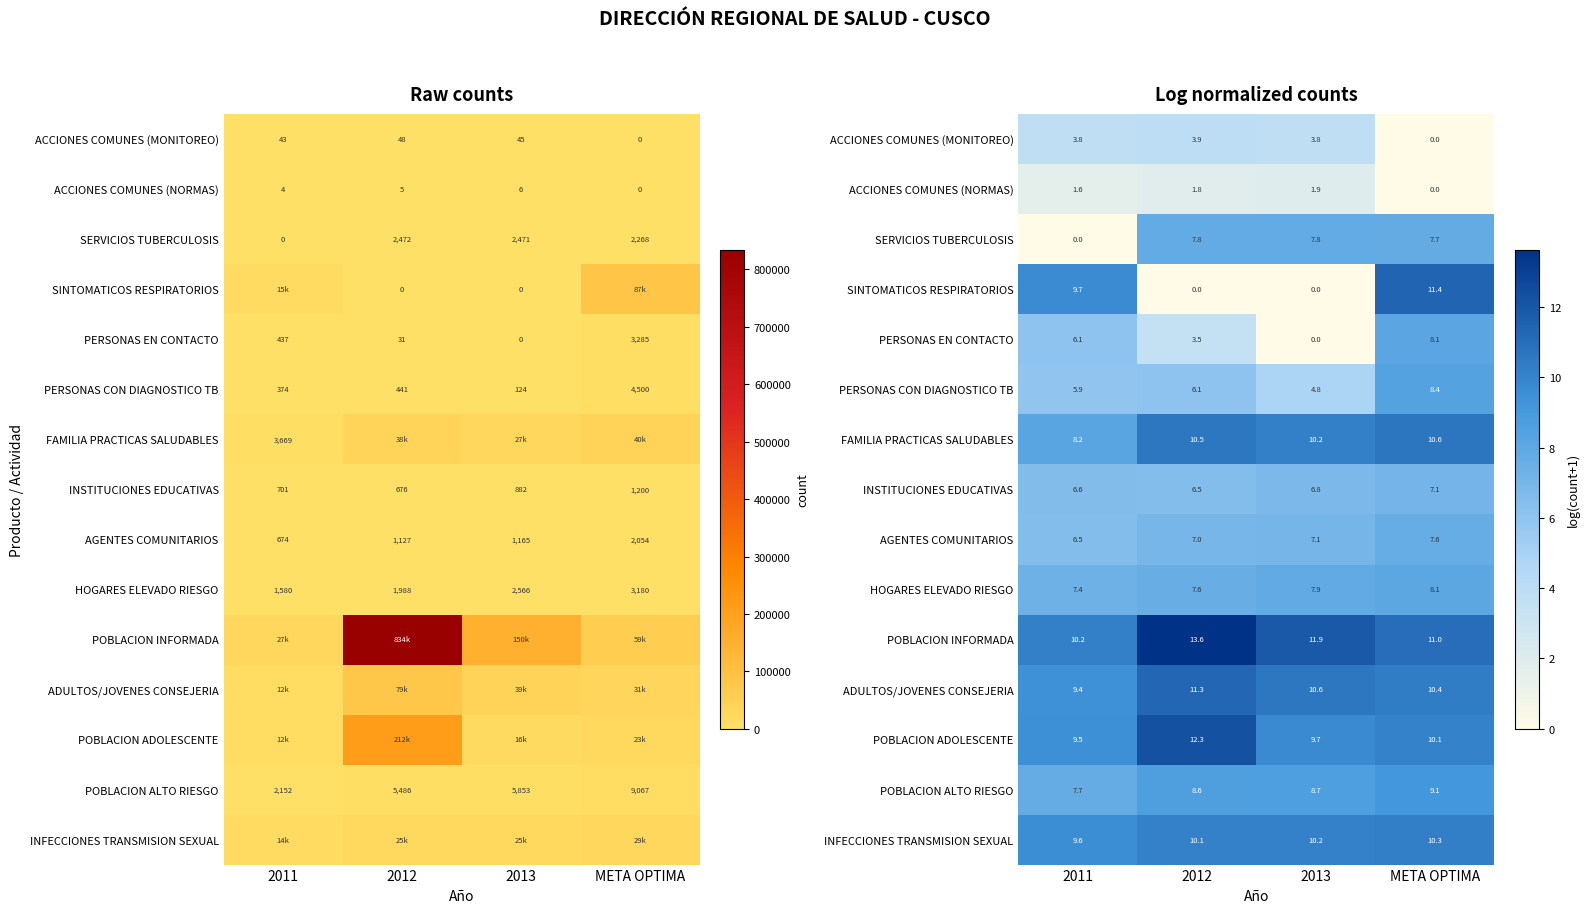

Rank the categories by PERSONAS CON DIAGNOSTICO TB value from lowest to highest.

2013, 2011, 2012, META OPTIMA